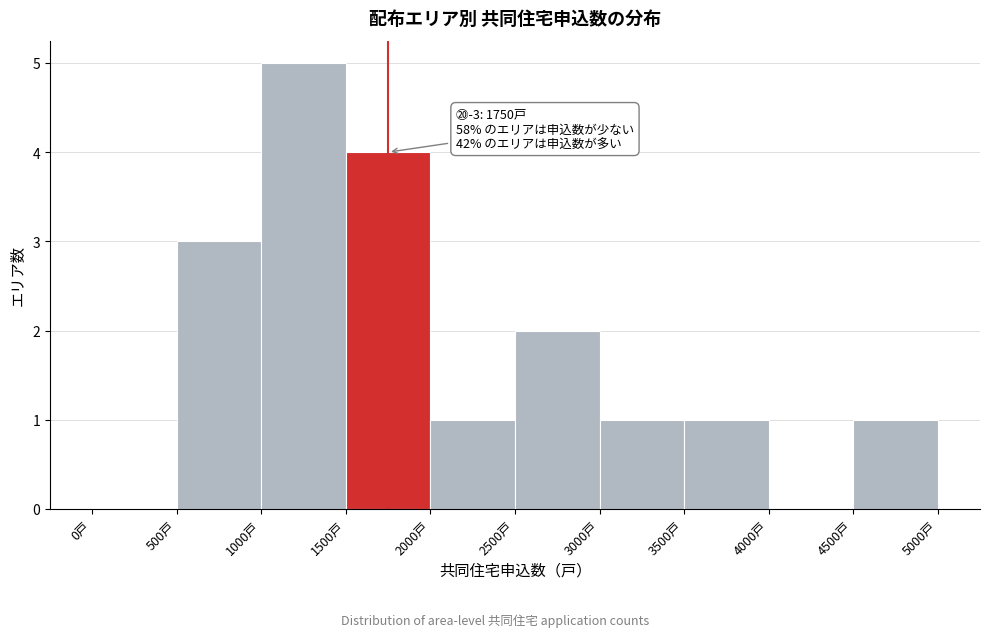

Which range on the x-axis has the tallest bar?

1000 to 1500